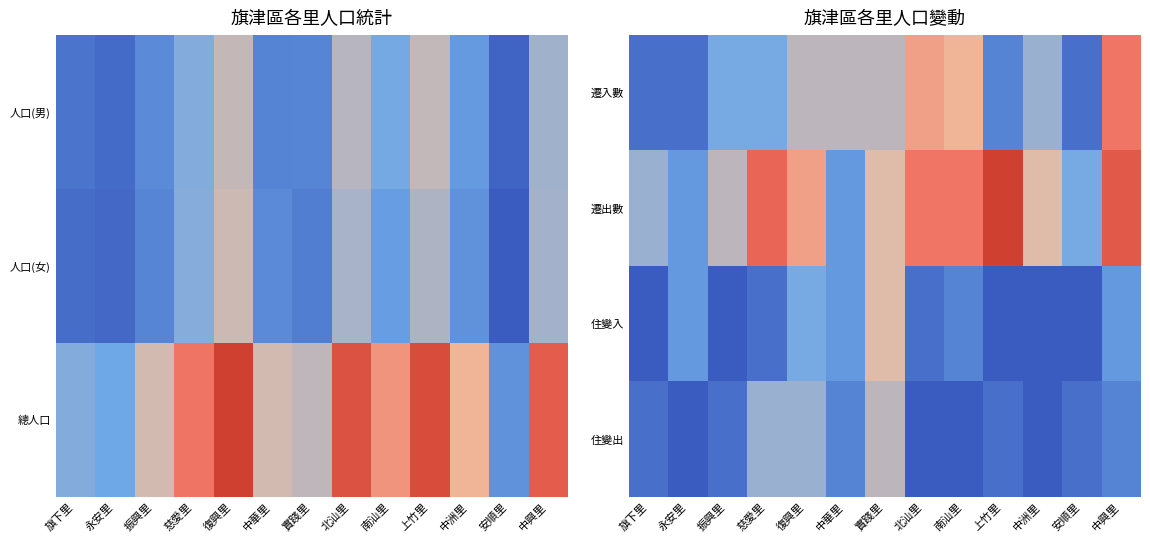

Rank the series at 實踐里 from lowest to highest value.

遷入數, 住變出, 遷出數, 住變入